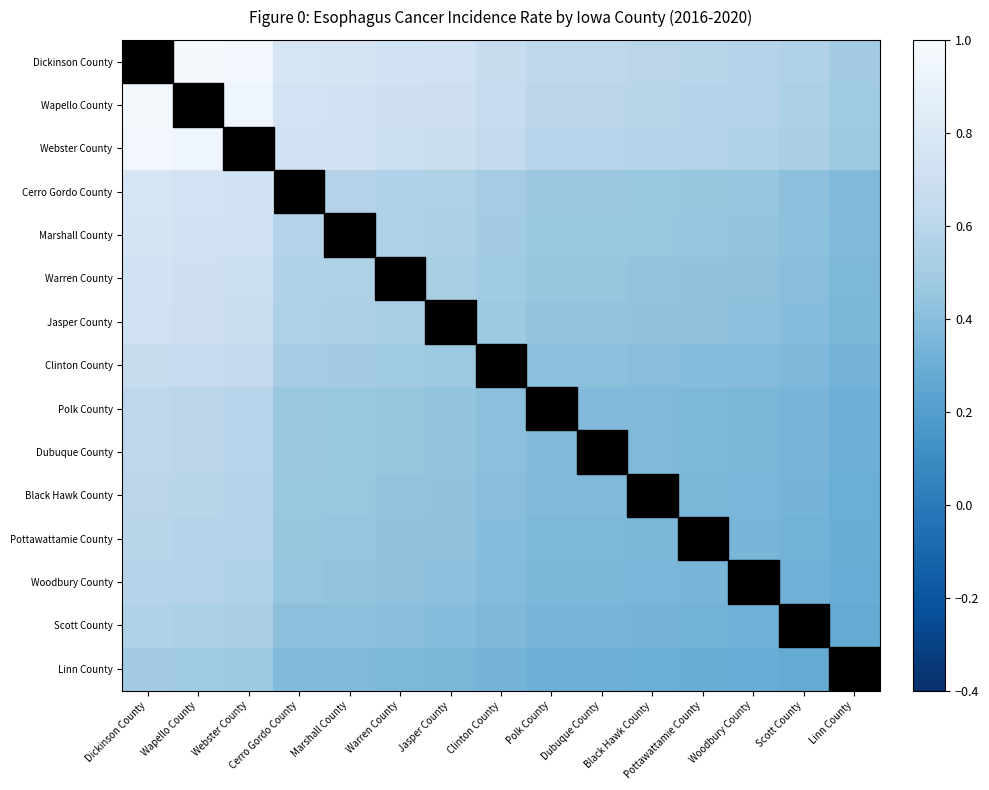

Which category has the highest value across all series?

Dickinson County